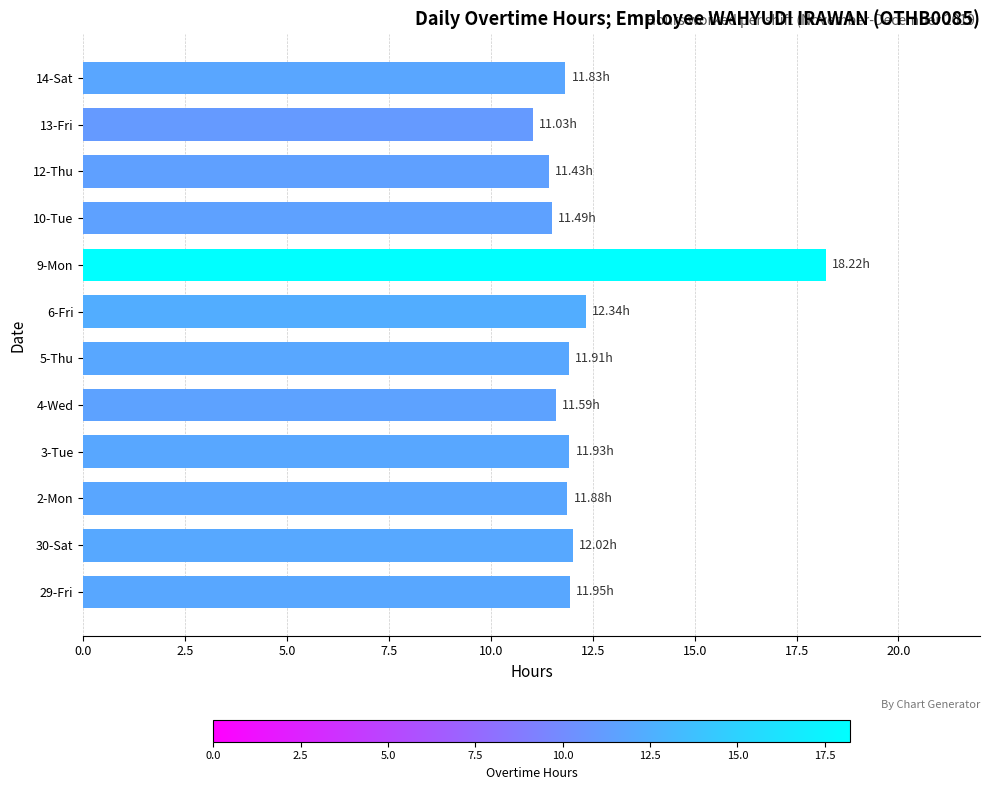

What is the average value?

12.3